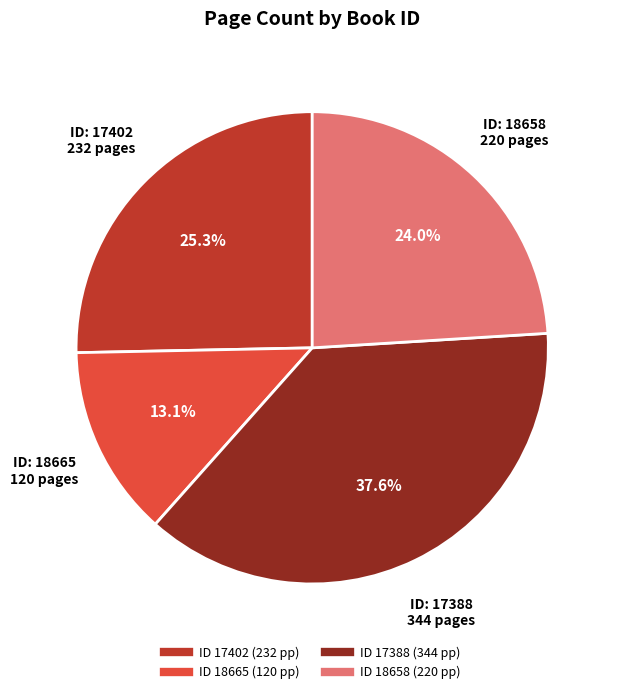

Is there any slice that represents more than half of the pie?

No